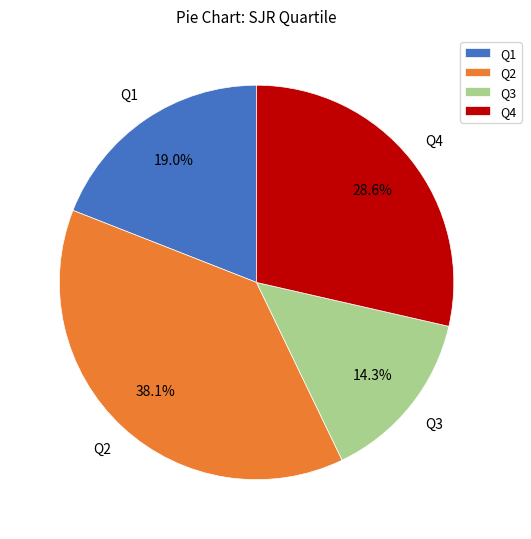

Is it true that Q1 is 31% of the pie?

False